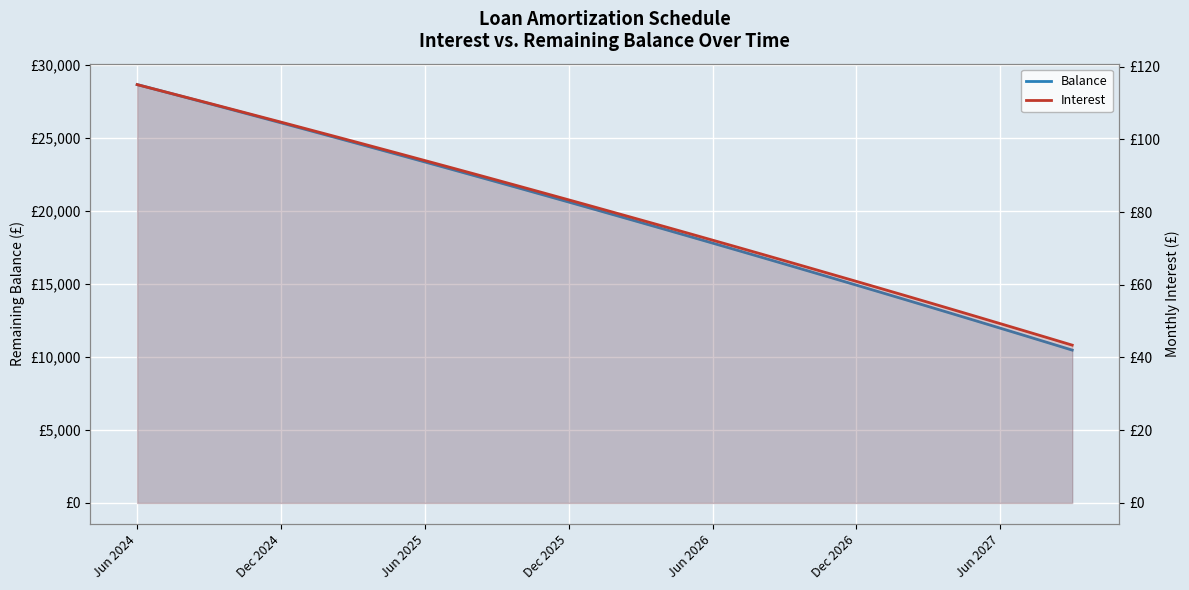

True or false: Interest and Balance intersect in this chart.

False